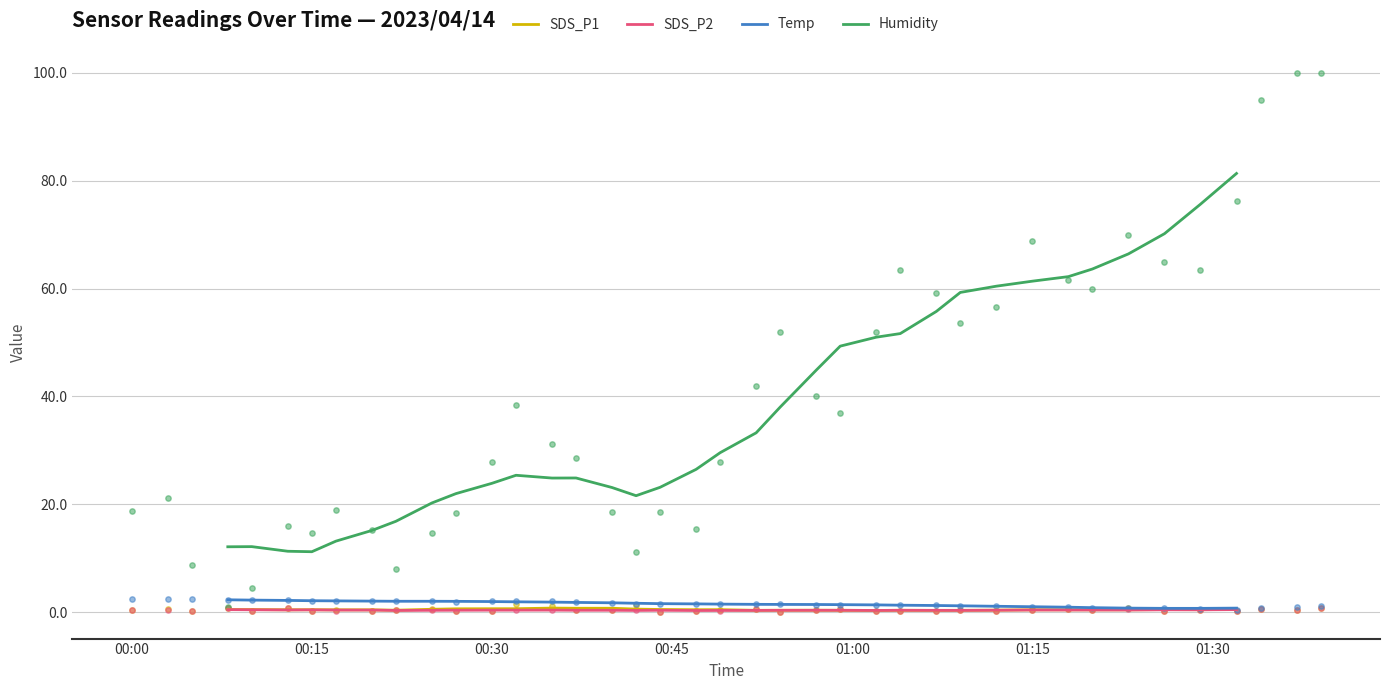

True or false: Humidity and SDS_P2 intersect in this chart.

False